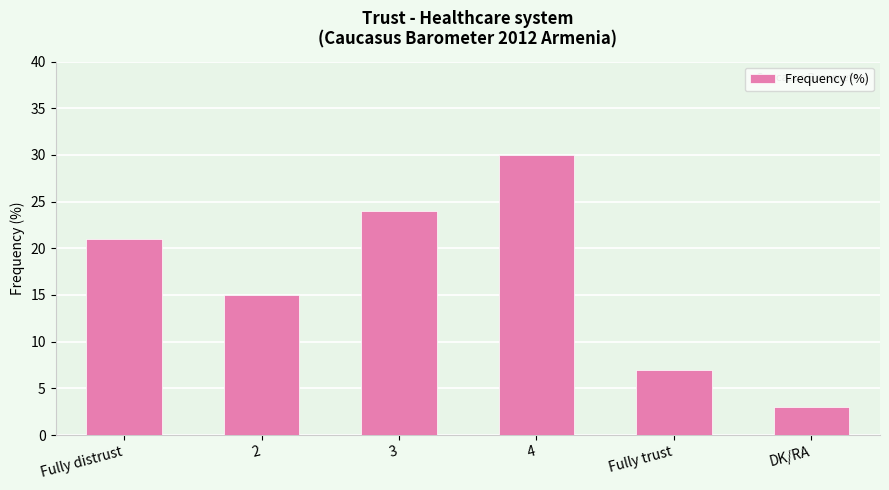

Is it true that the value at 2 is 15?

True